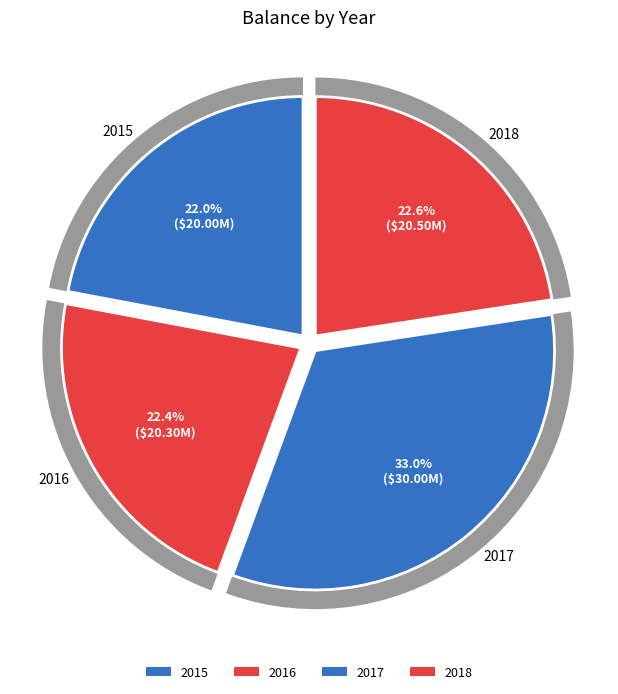

Is it true that 2016 is 22% of the pie?

True